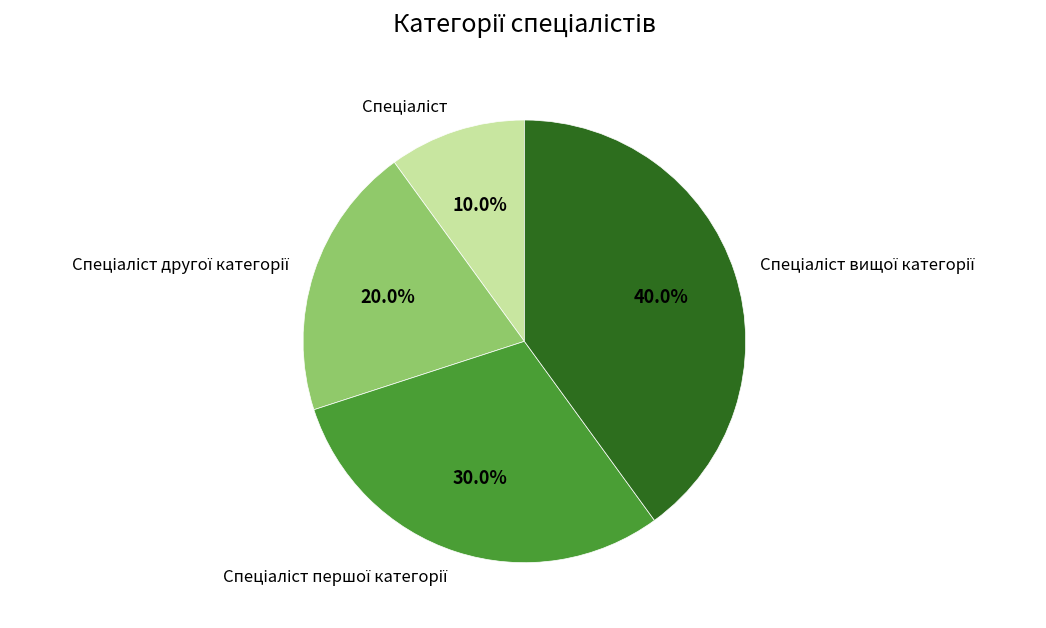

Is there any slice that represents more than half of the pie?

No